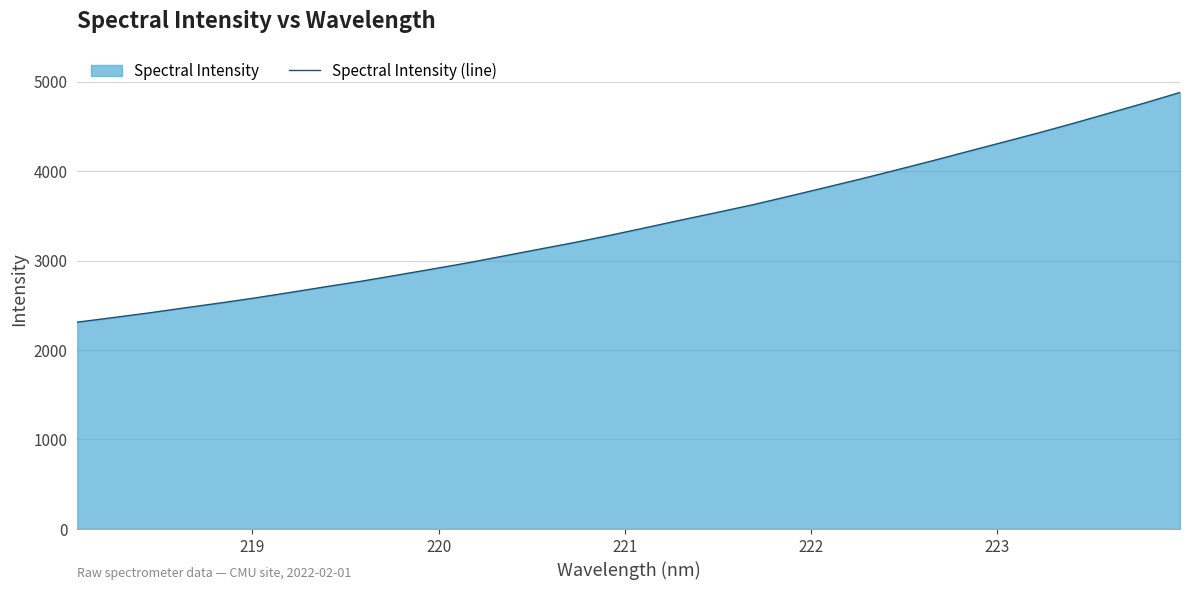

What is the minimum value shown in the chart?

2311.1